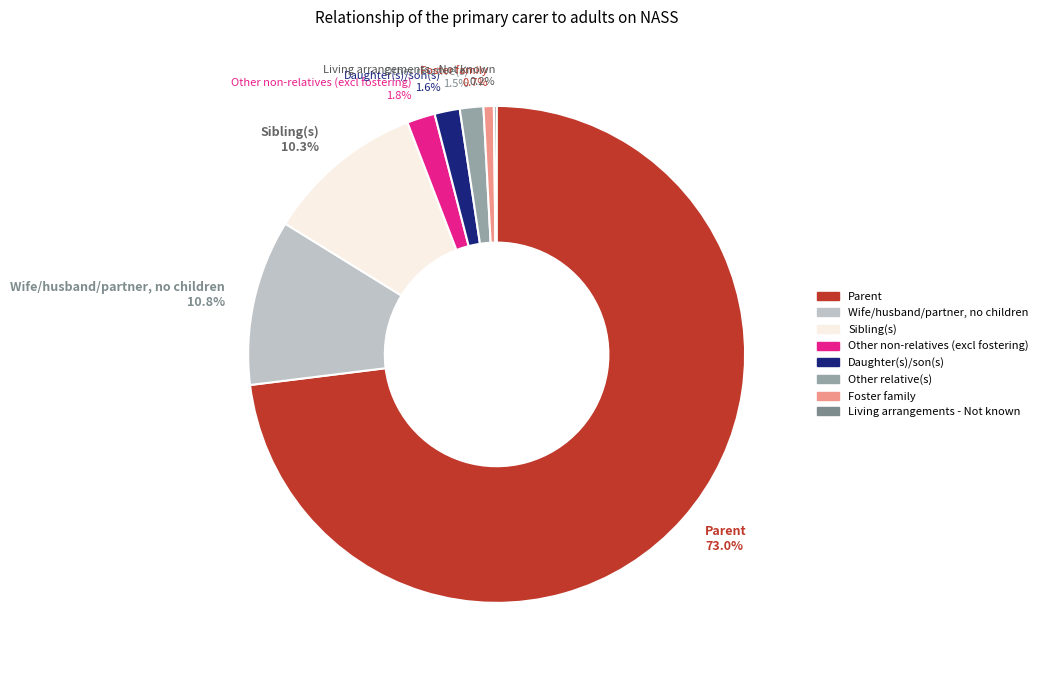

Which has a higher value, Other relative(s) 1.5% or Parent 73.0%?

Parent 73.0%